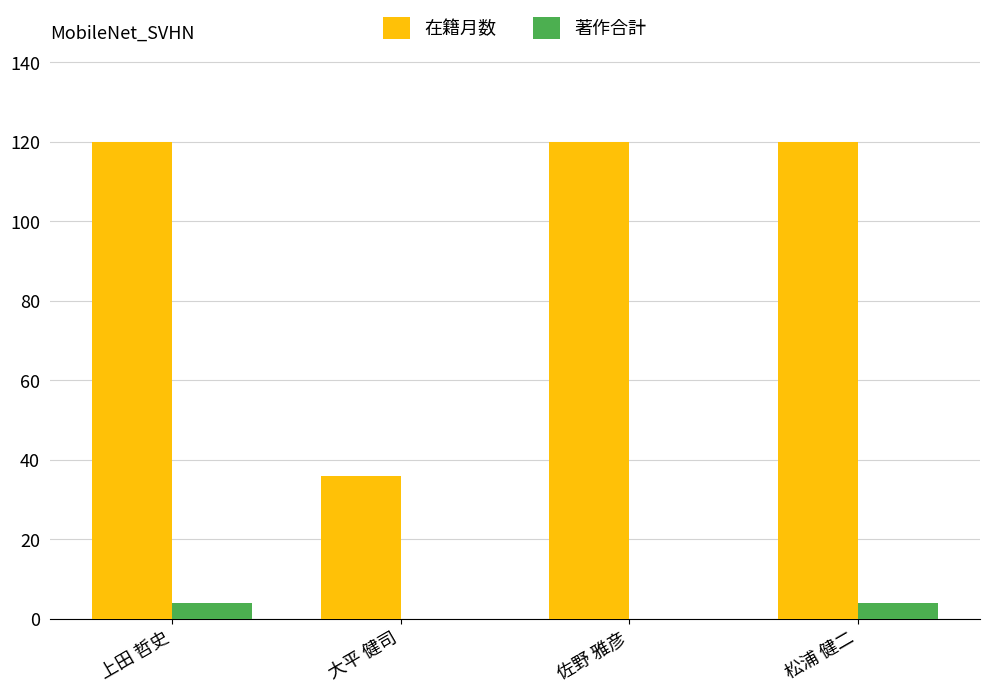

What is the sum of the 在籍月数 values at 佐野 雅彦 and 大平 健司?

156